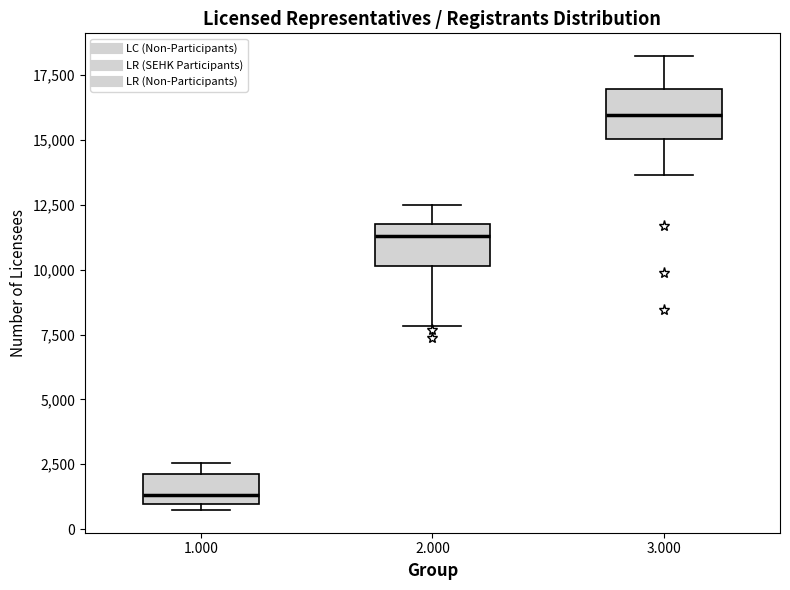

Where is the upper edge of the box at x = 3.000 on the y-axis? The values are not printed on the chart, so give them approximately, as read against the axis.

17000